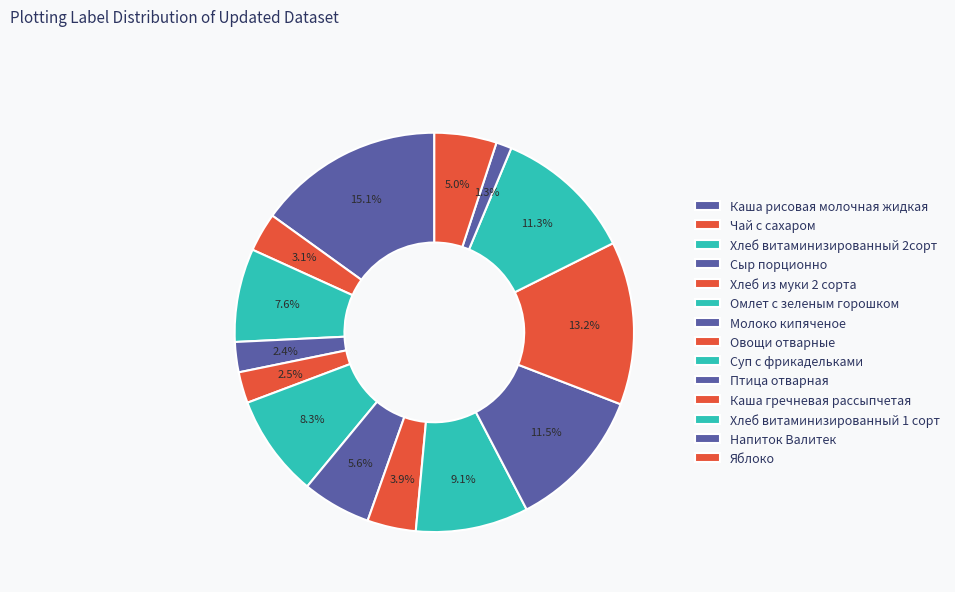

How many slices are in this pie chart?

14